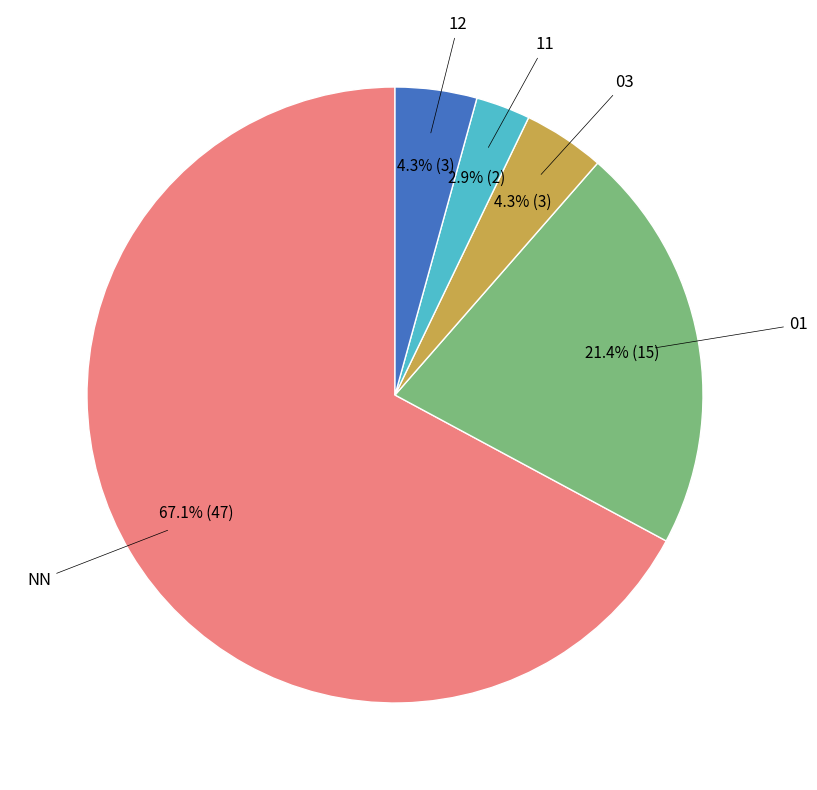

Is there any slice that represents more than half of the pie?

Yes